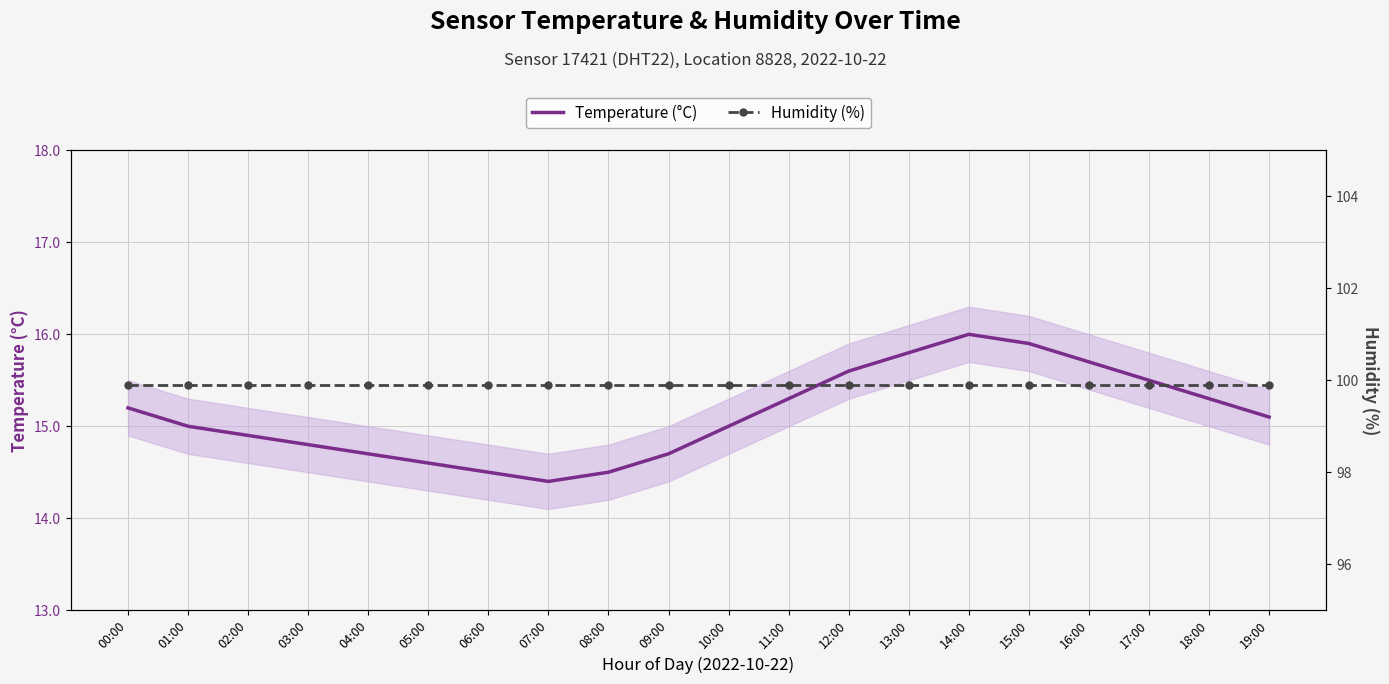

Is this an area chart (filled region under the line)?

No